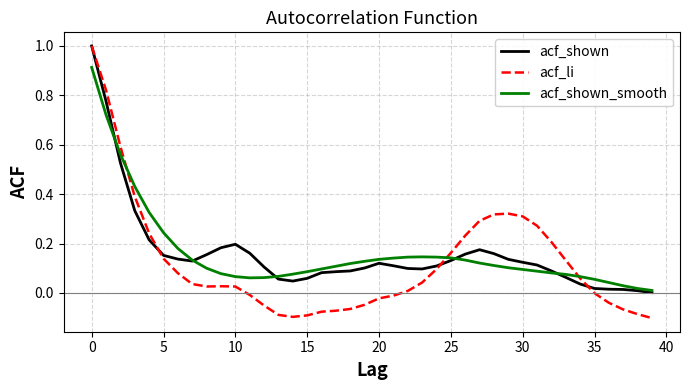

What is the greatest value displayed?

1.0